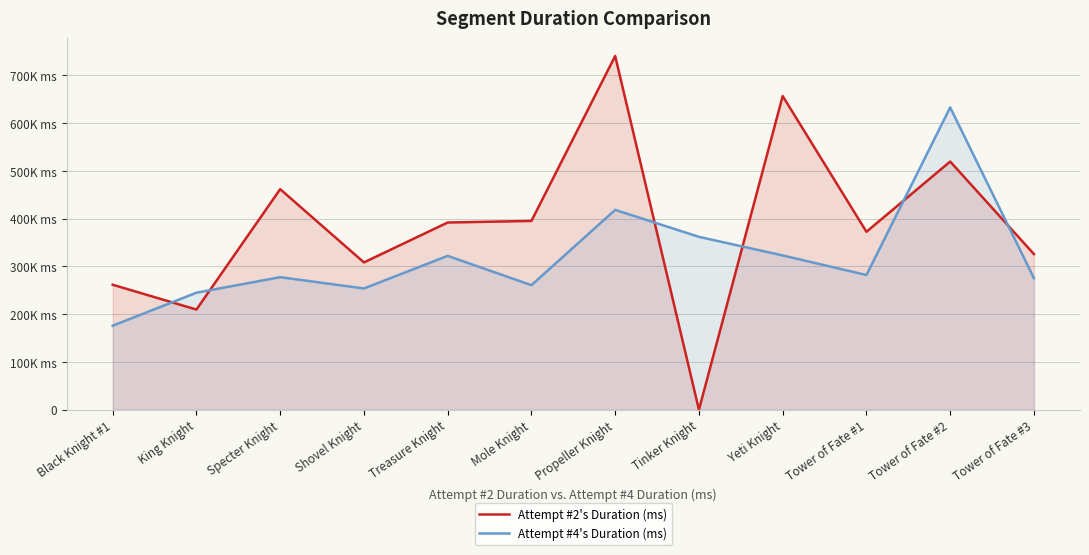

Between Propeller Knight and Tower of Fate #1, which series saw the biggest shift?

Attempt #2's Duration (ms)